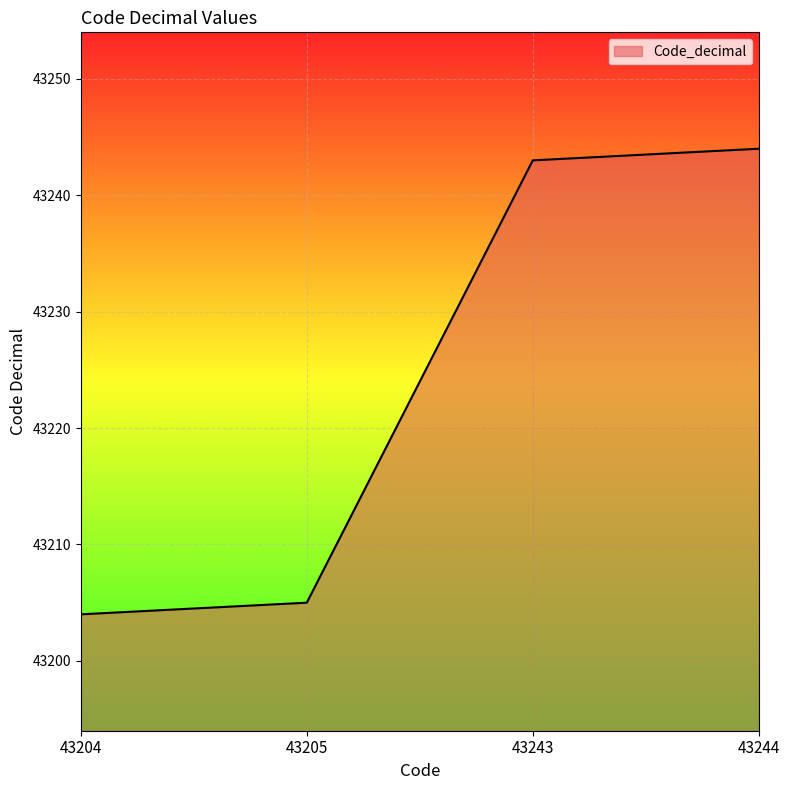

What is the smallest value displayed?

43204